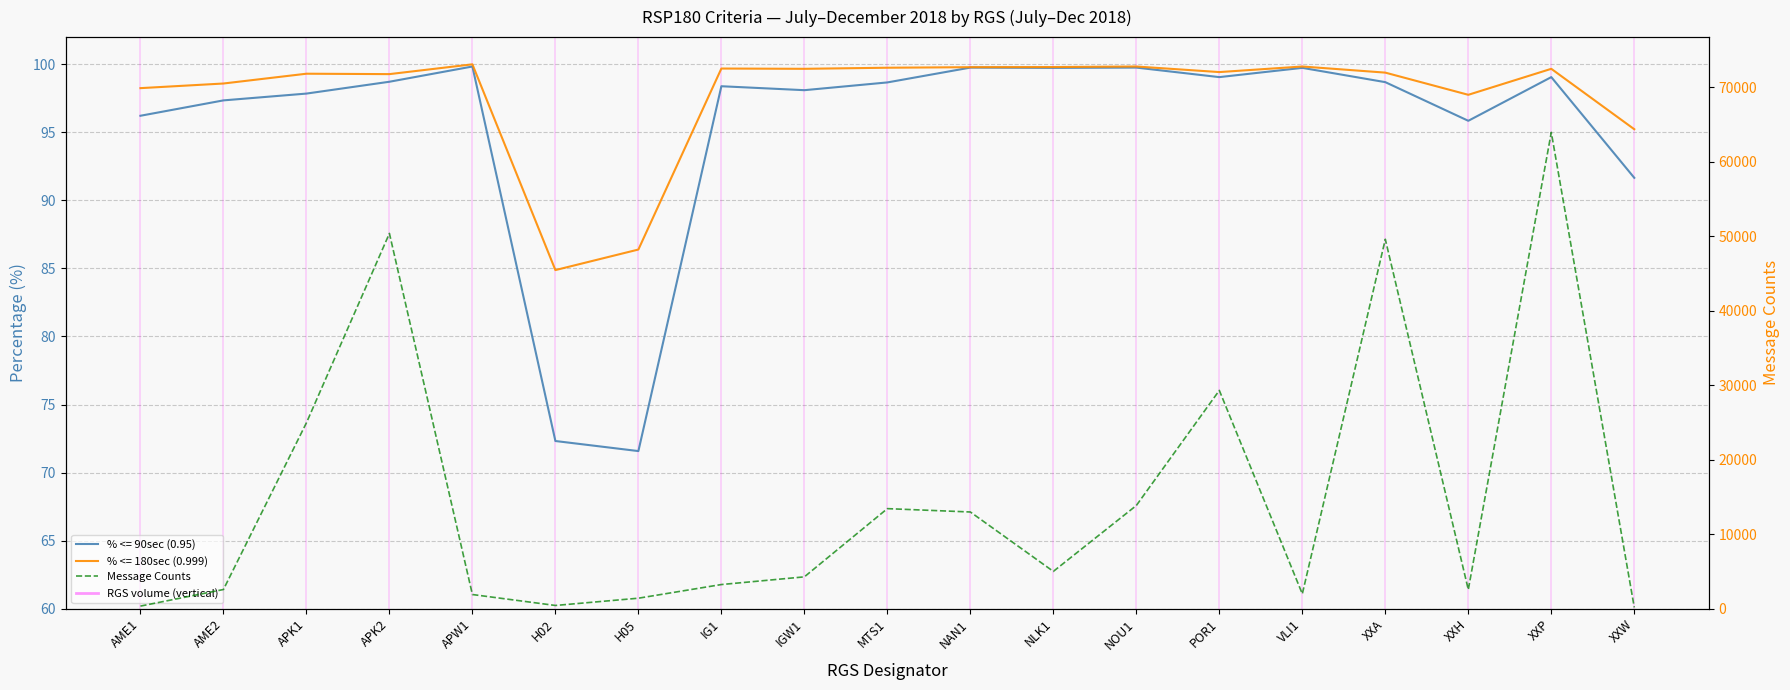

What position from the left is IG1?

8